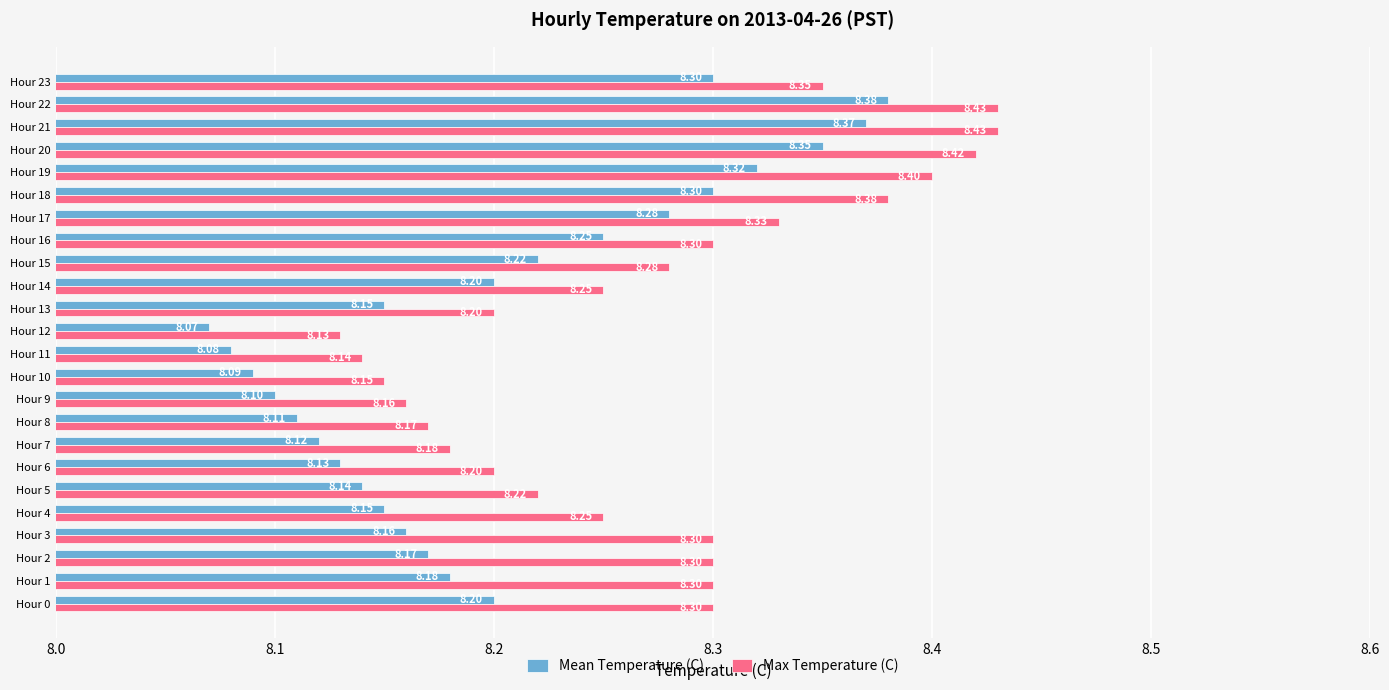

At which category is the sum across all series the highest?

Hour 22